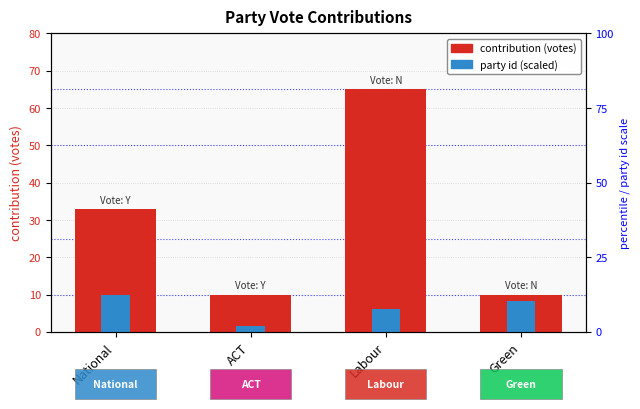

At which label is party id (scaled) closest to 5?

Labour